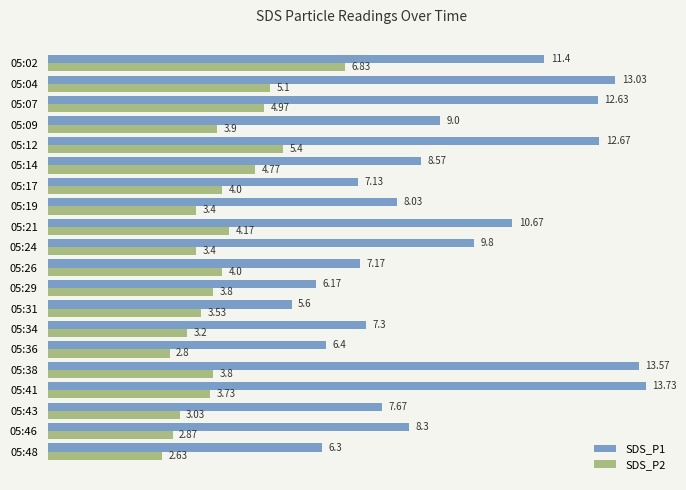

Which category has the lowest value in the SDS_P1 series?

05:31